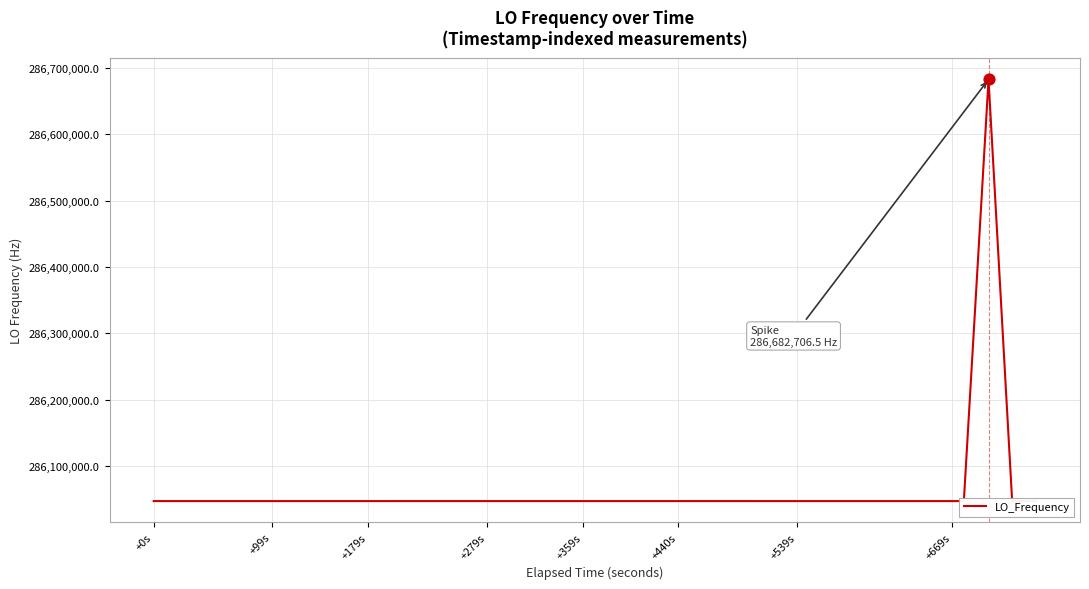

What is the difference between the maximum and minimum values?

635710.0